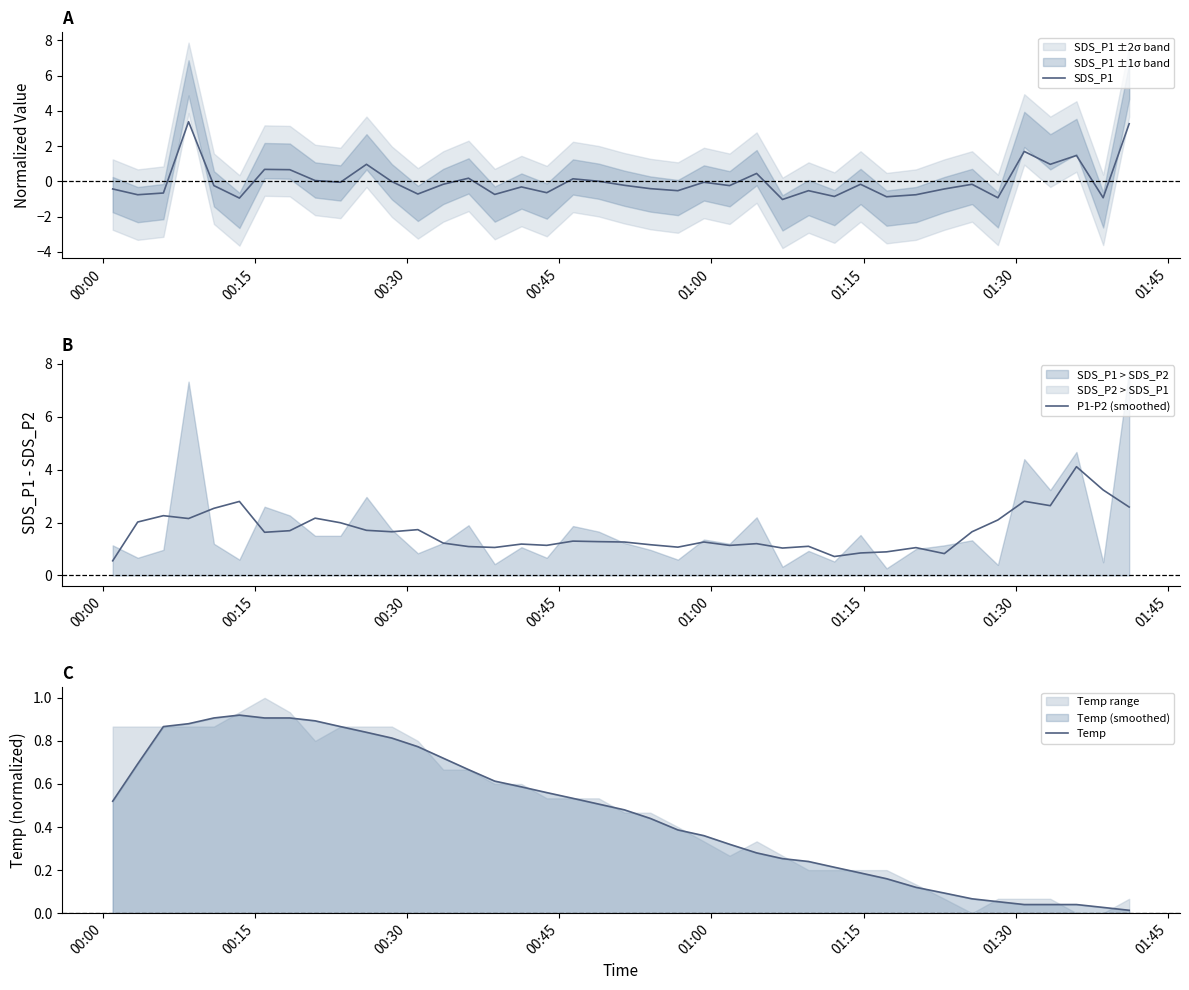

Rank the series by their average value, from highest to lowest.

P1-P2 (smoothed), Temp, SDS_P1